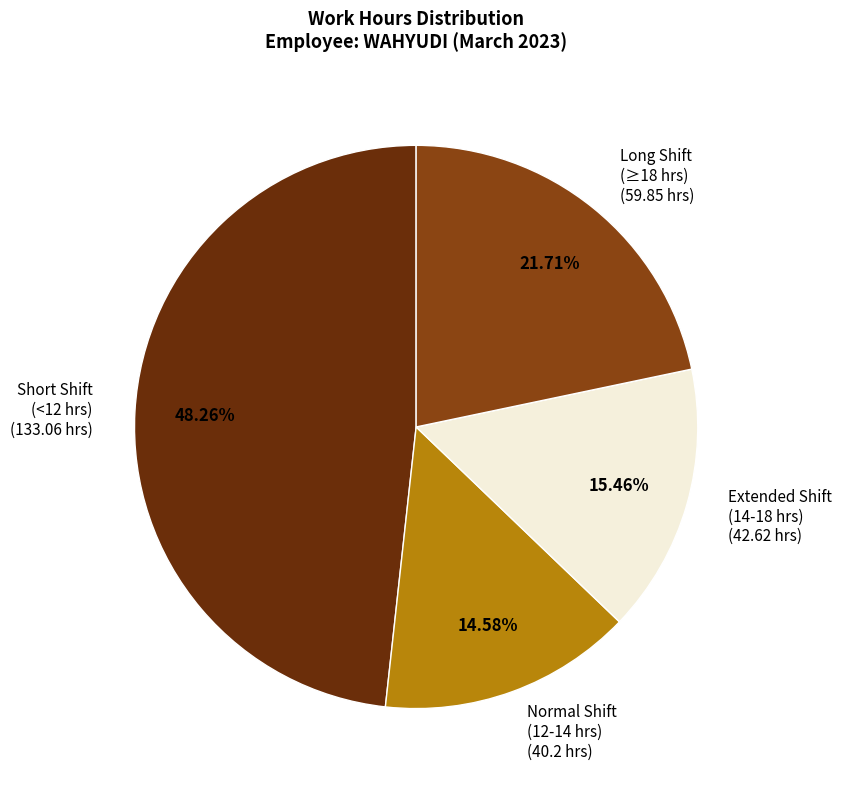

Which slice is the smallest?

Normal Shift (12-14 hrs) (40.2 hrs)